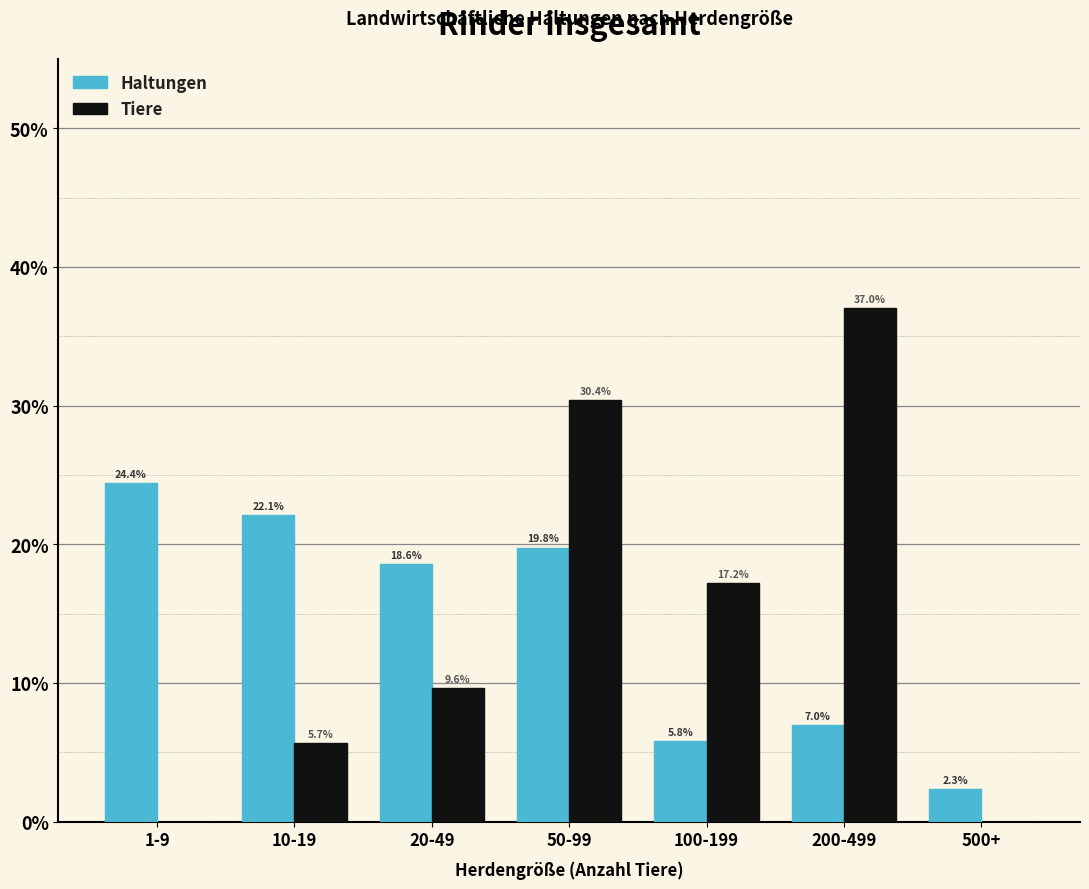

Reading left to right, what are all the values shown in this chart?

Haltungen: 1-9=24.4	10-19=22.1	20-49=18.6	50-99=19.8	100-199=5.8	200-499=7.0	500+=2.3
Tiere: 1-9=0.0	10-19=5.7	20-49=9.6	50-99=30.4	100-199=17.2	200-499=37.0	500+=0.0